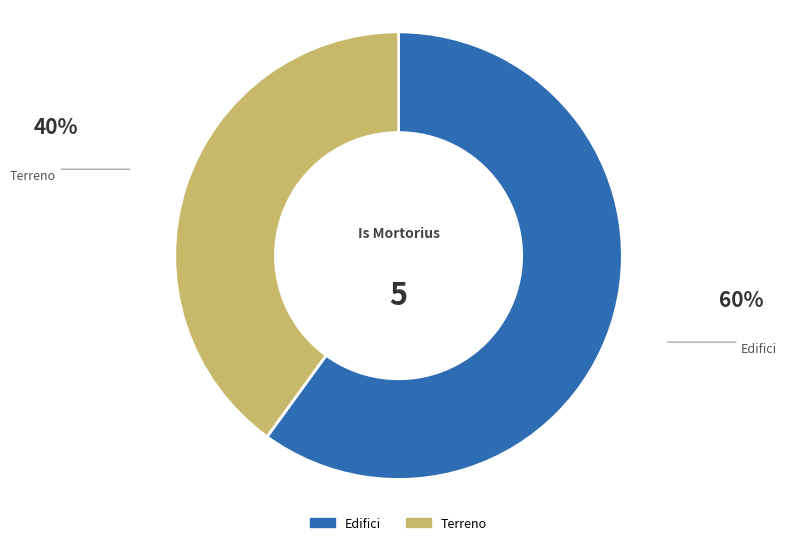

Do Edifici and Terreno together represent more than half of the pie?

Yes